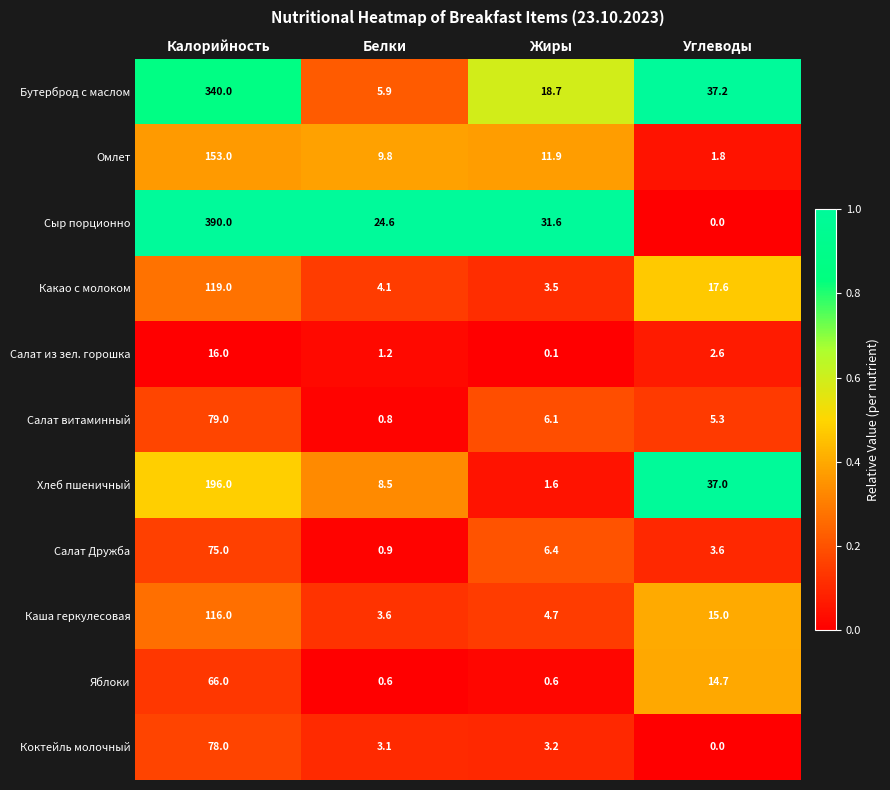

At how many categories does at least one series exceed 0?

4